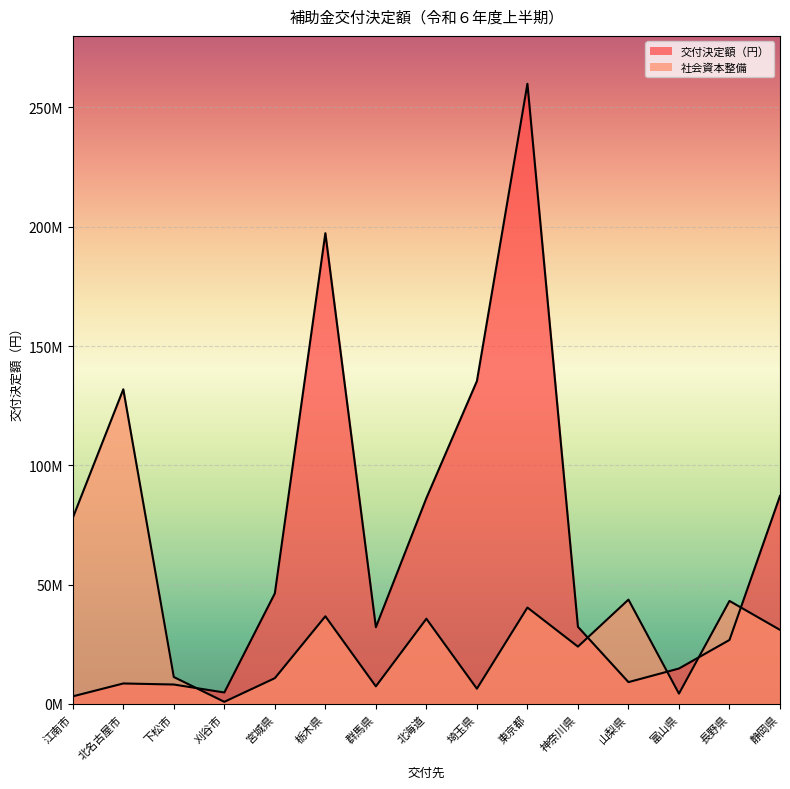

Where do 交付決定額（円） and 社会資本整備 first cross each other?

下松市 and 刈谷市